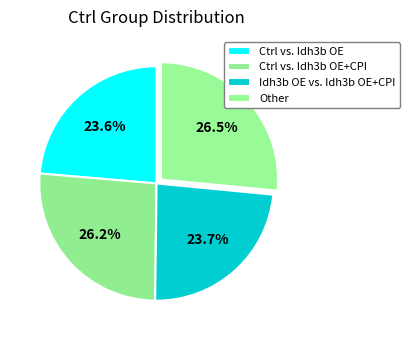

Approximately how many times larger is the value at Ctrl vs. Idh3b OE compared to Other?

0.9